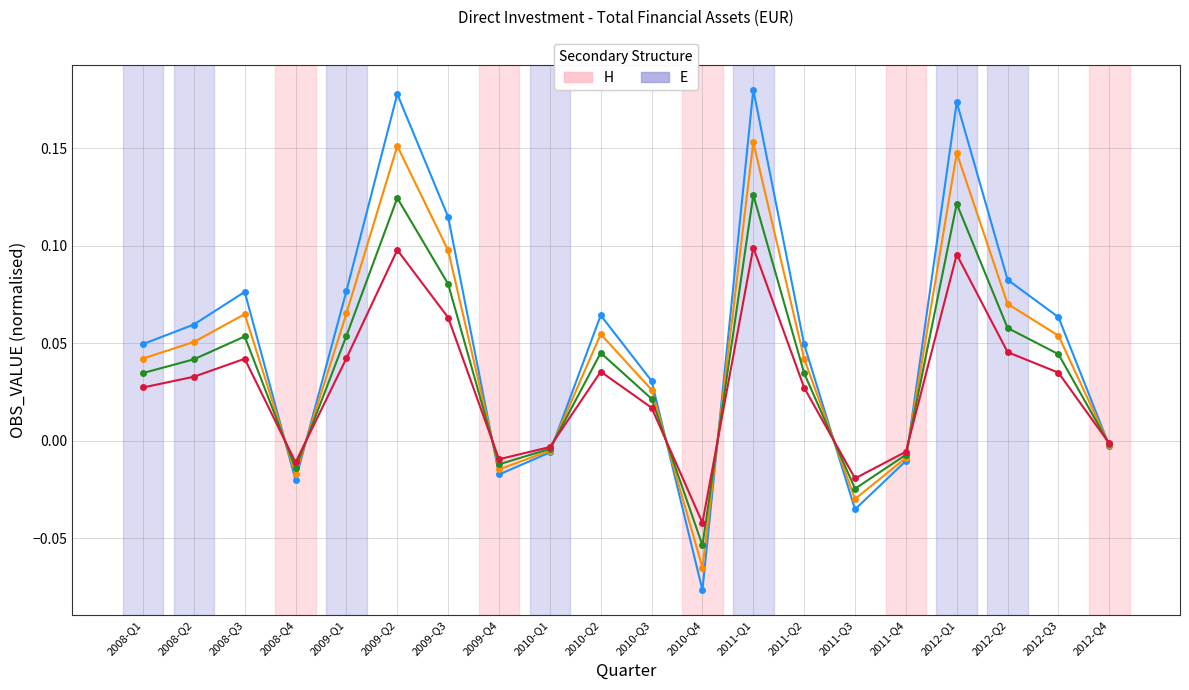

Which label corresponds to the smallest value in the chart?

2010-Q4